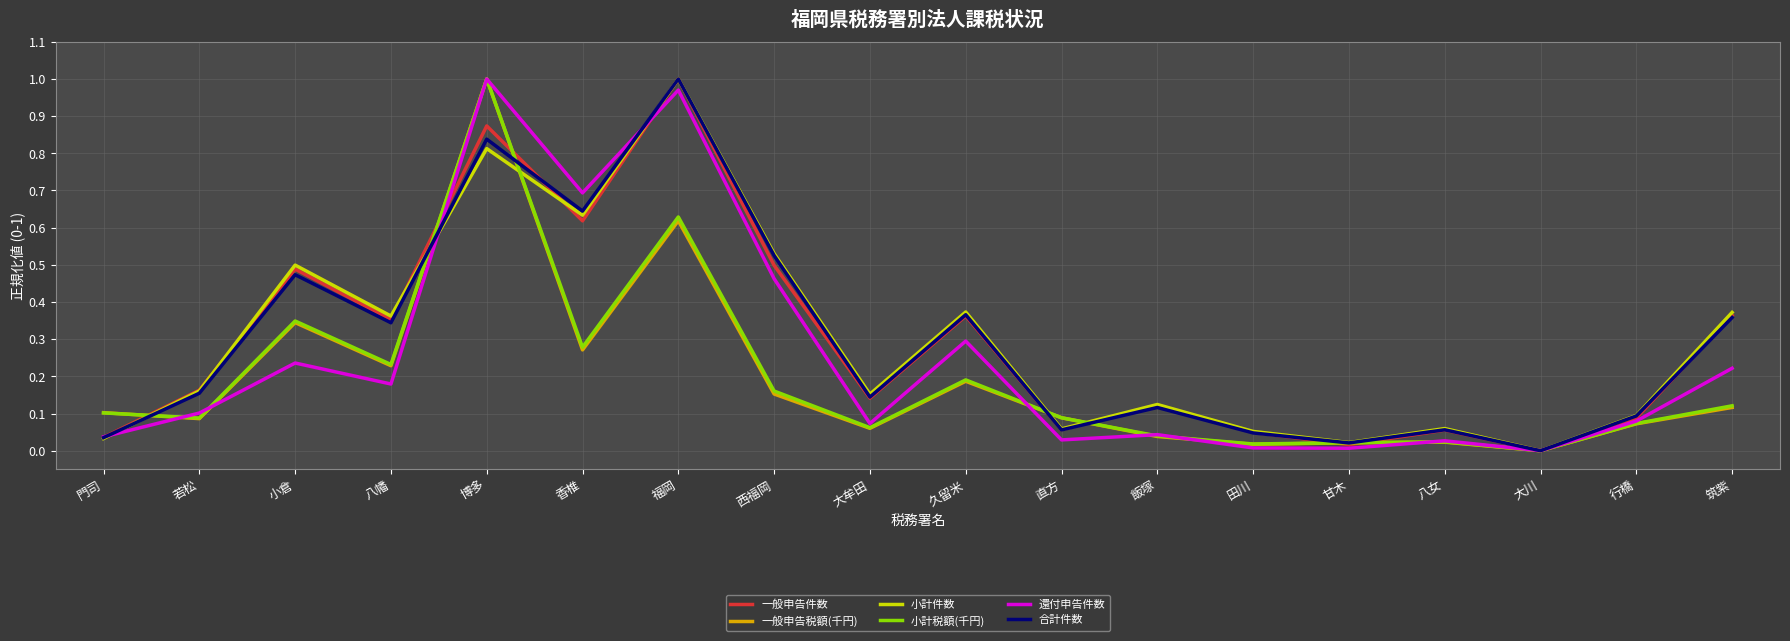

Is the value of 還付申告件数 at 田川 greater than the value of 一般申告件数 at 香椎?

No